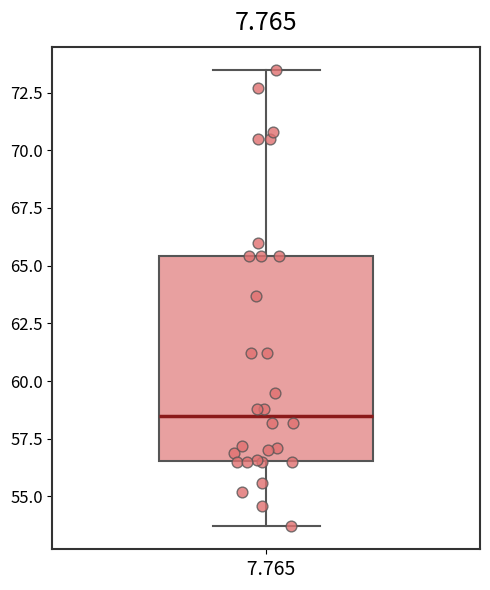

Where is the upper edge of the box at x = 7.765 on the y-axis? The values are not printed on the chart, so give them approximately, as read against the axis.

65.5